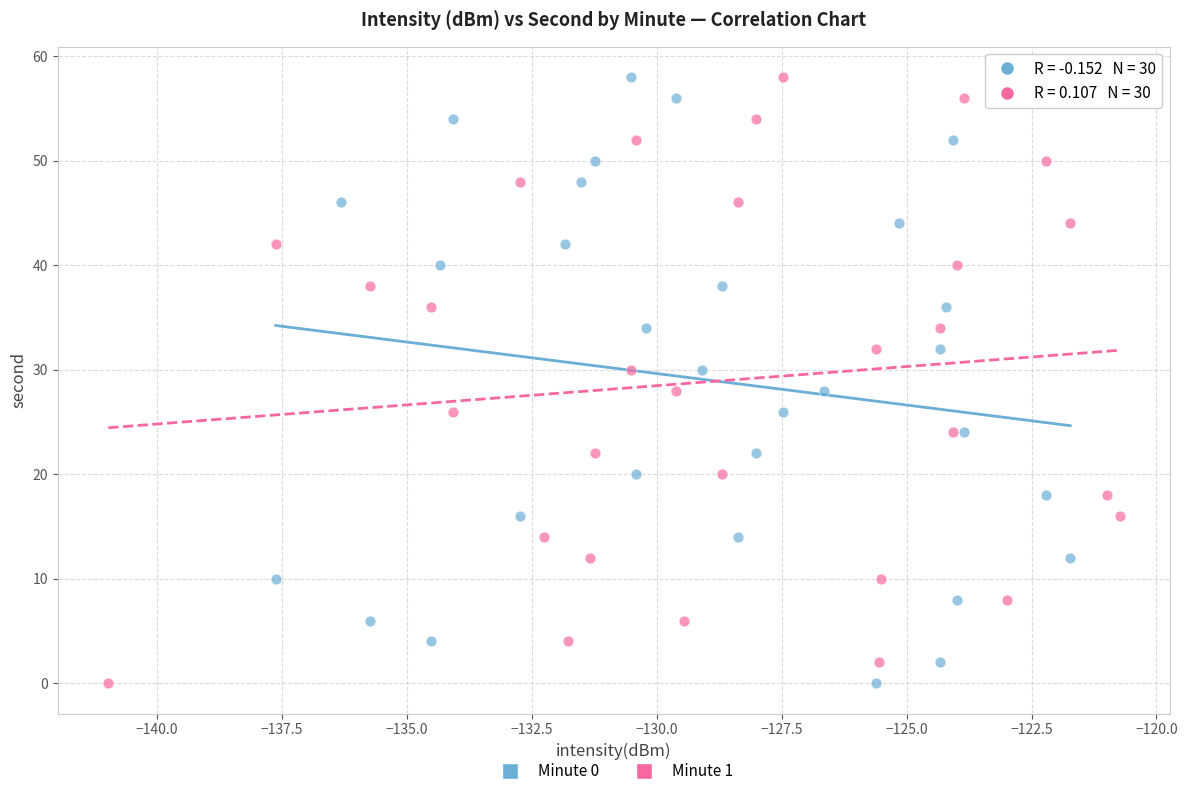

What are all the series names shown in the legend?

Minute 0, Minute 1